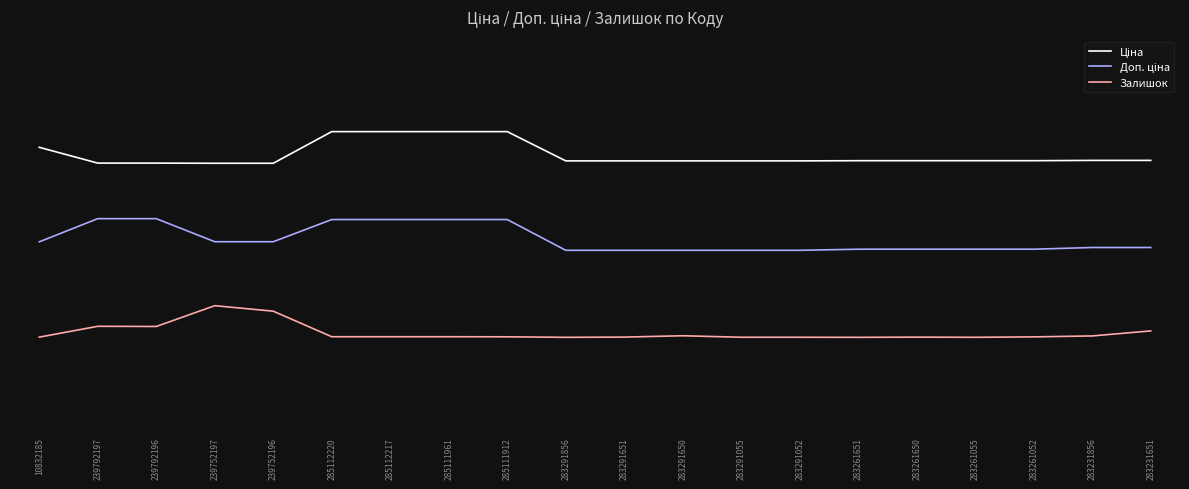

Does the chart display data point markers on the line(s)?

No